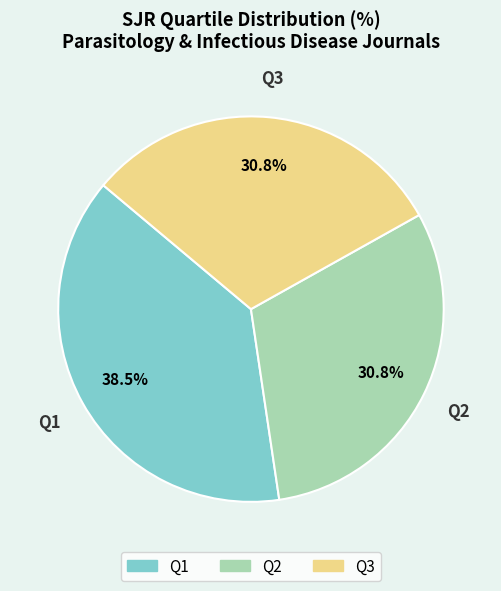

What is the ratio of the value at Q2 to the value at Q3?

1.0